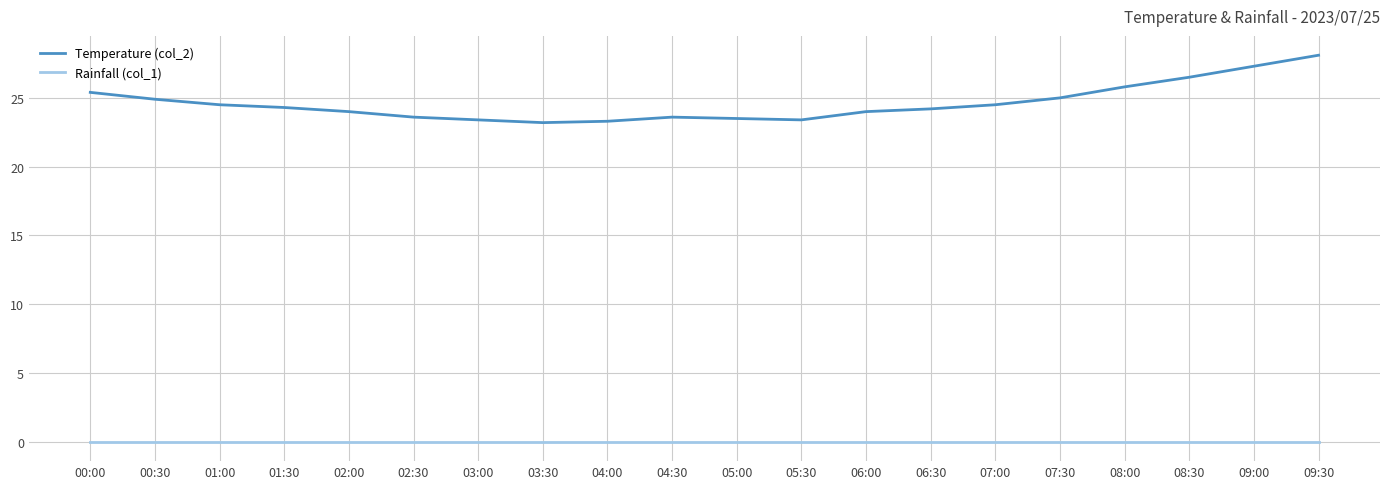

Rank the series by their maximum value, from highest to lowest.

Temperature (col_2), Rainfall (col_1)